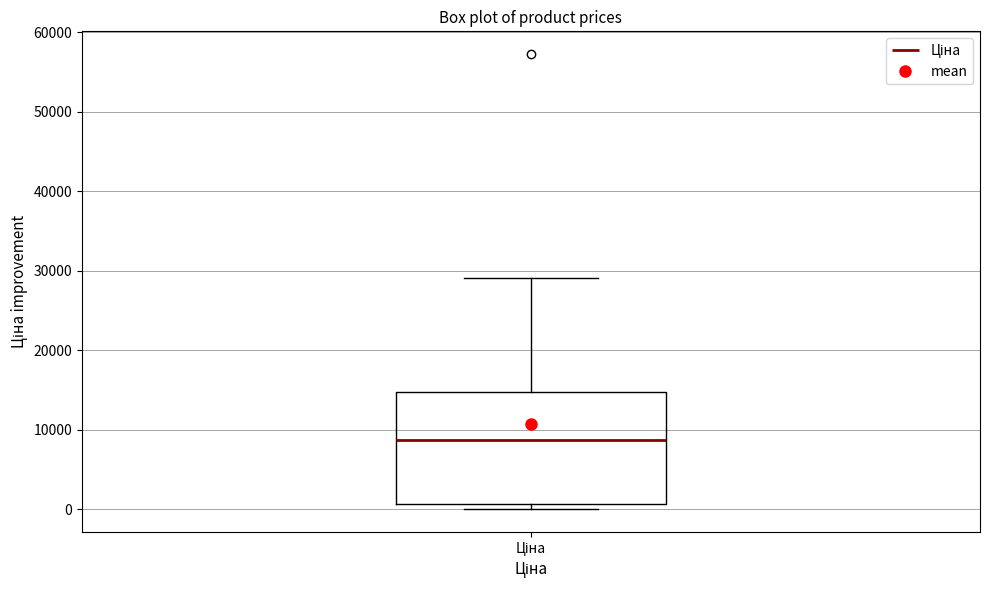

Transcribe this box plot: give where the median line is, the range the box spans, and where the two whiskers end, as read against the y-axis. The values are not printed on the chart, so give them approximately, as read against the axis.

median 9000, box 1000 to 15000, whiskers 0 to 29000